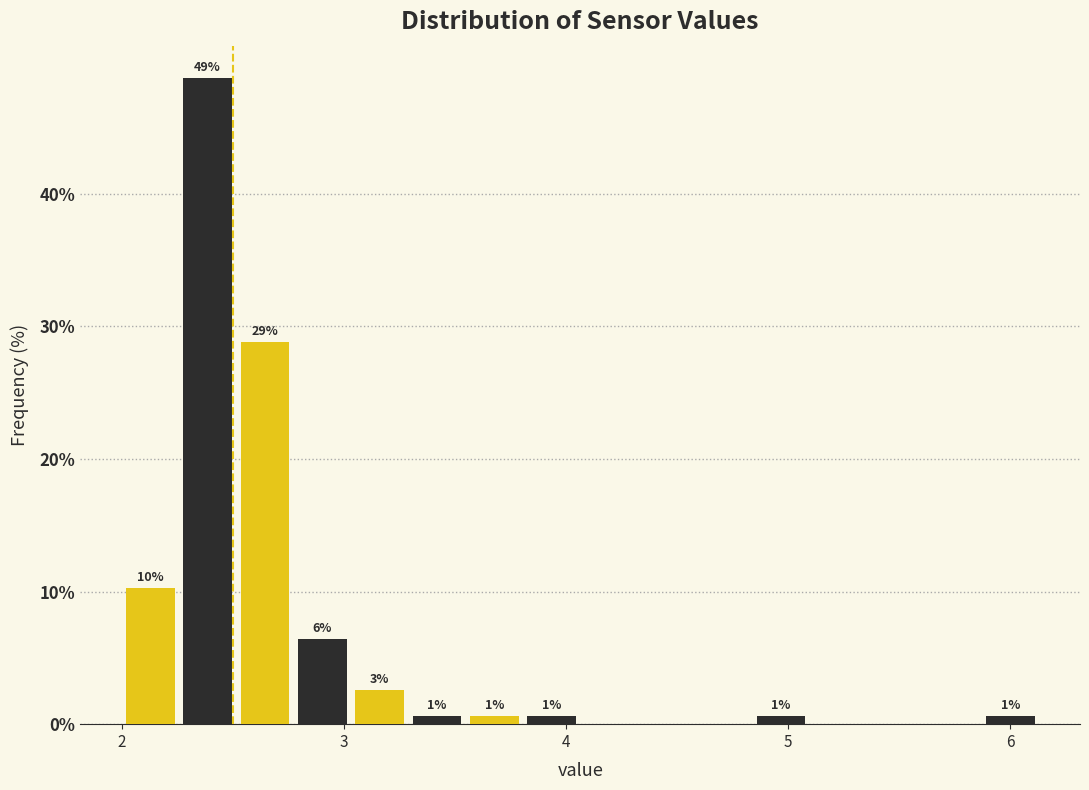

Around what value on the x-axis is the tallest bar? Give the approximate position of its centre, as read against the axis.

2.4